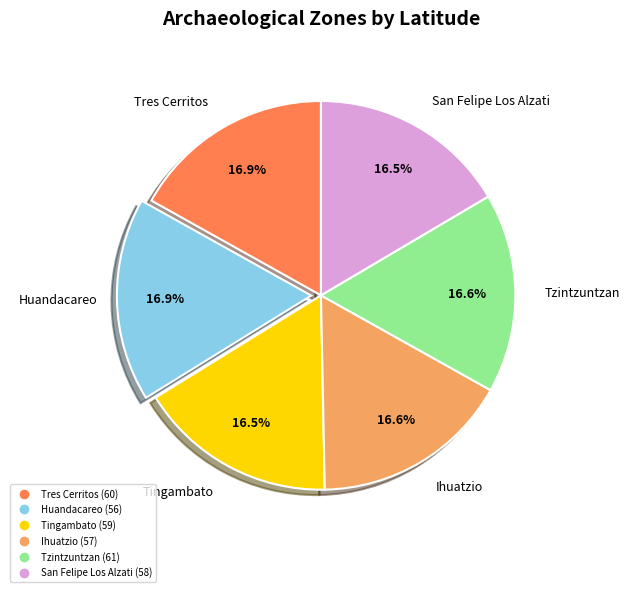

True or false: Tingambato (59) accounts for 8% of the total.

False